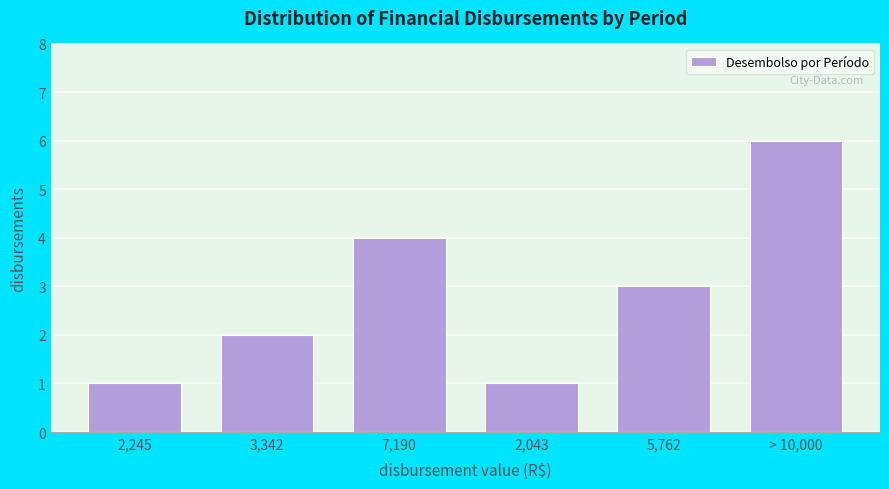

Reading left to right, extract all data points from this chart.

2,245=1	3,342=2	7,190=4	2,043=1	5,762=3	> 10,000=6